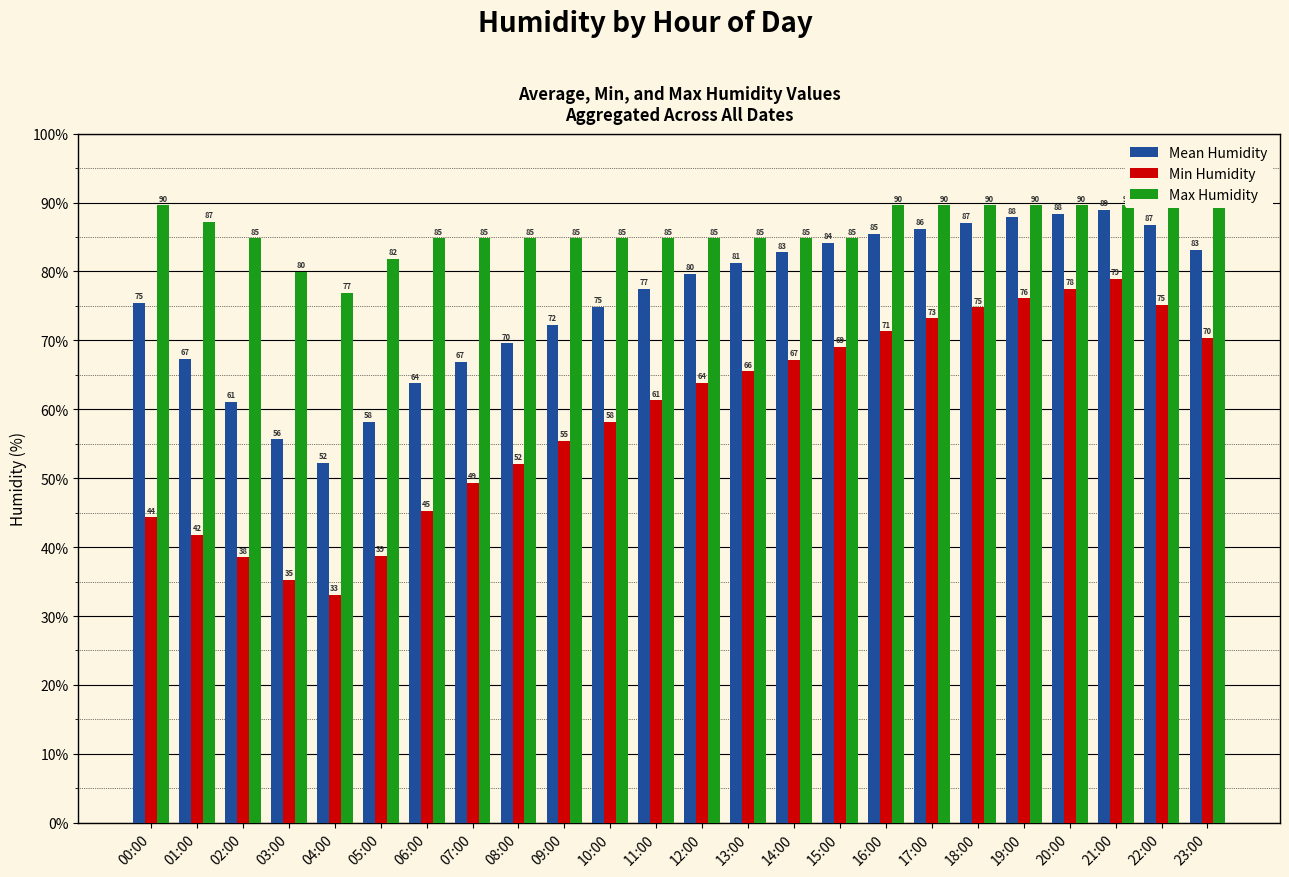

Which series has the largest total across all categories?

Max Humidity